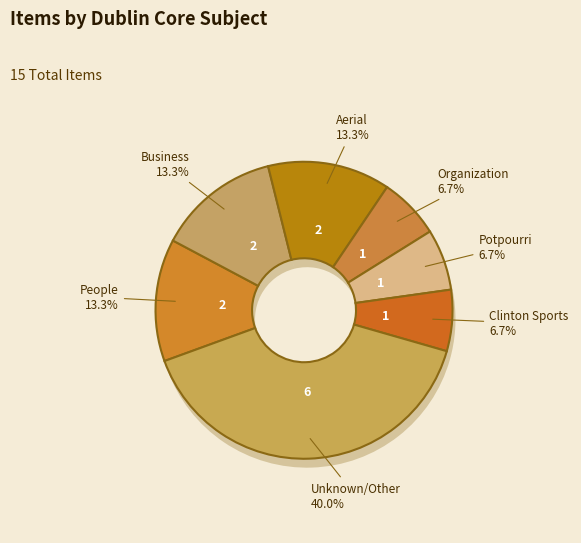

True or false: Clinton Sports accounts for 7% of the total.

True